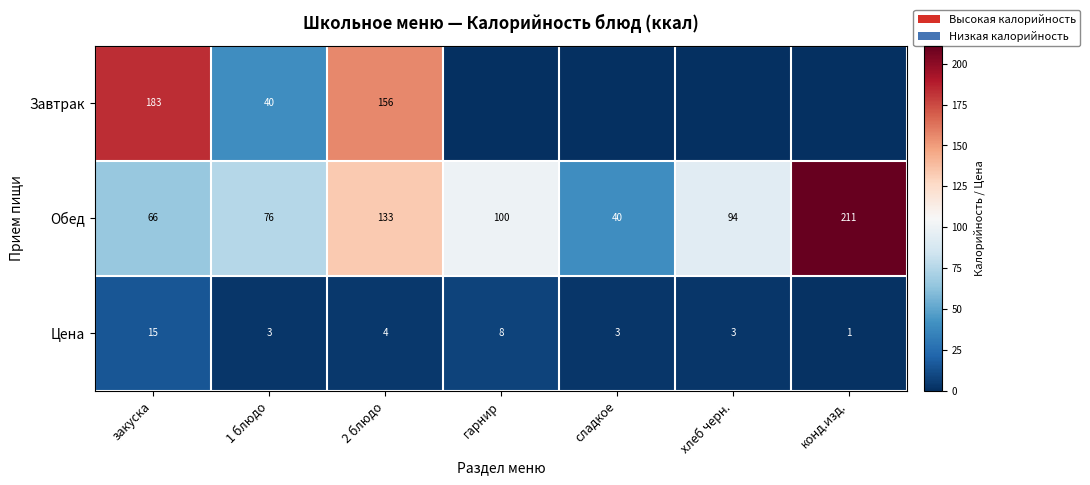

Where is Цена nearest to the value 8?

гарнир